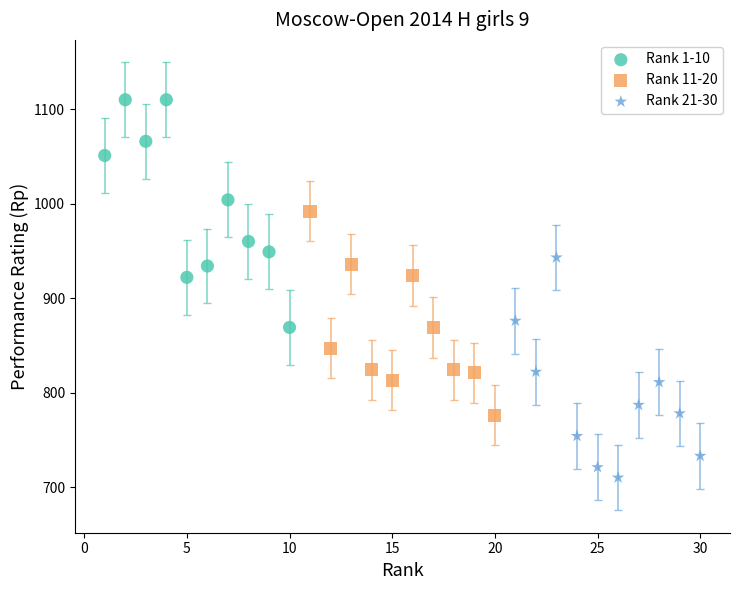

Which series has the largest Y range (max minus min)?

Rank 1-10